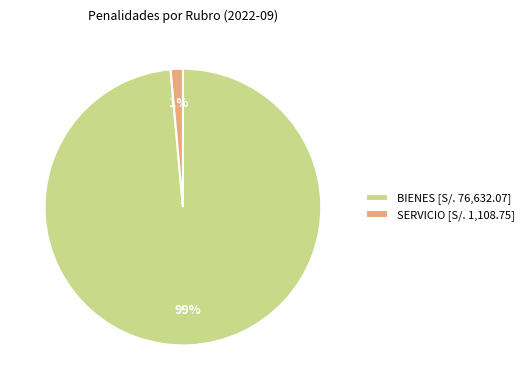

Between BIENES [S/. 76,632.07] and SERVICIO [S/. 1,108.75], which is larger?

BIENES [S/. 76,632.07]